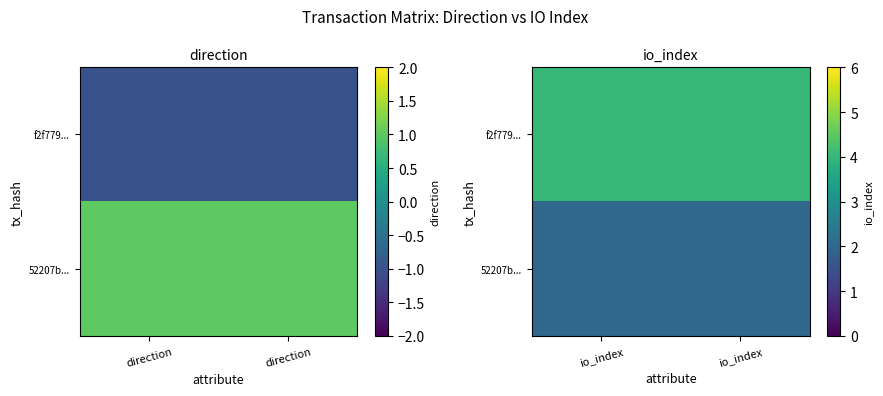

List the series in order of their peak value, highest first.

f2f779..., 52207b...